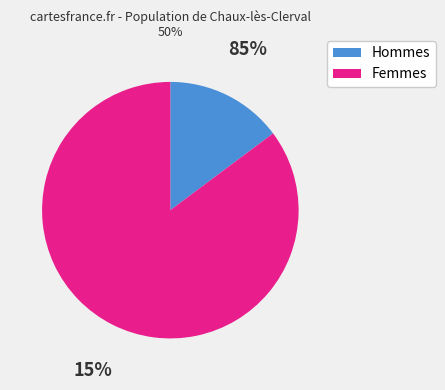

Which slice represents more than half of the pie?

Femmes